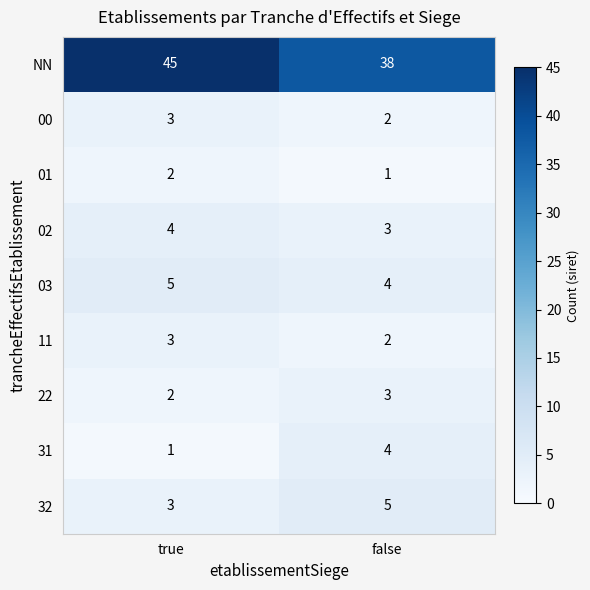

Which series has the largest total across all categories?

NN